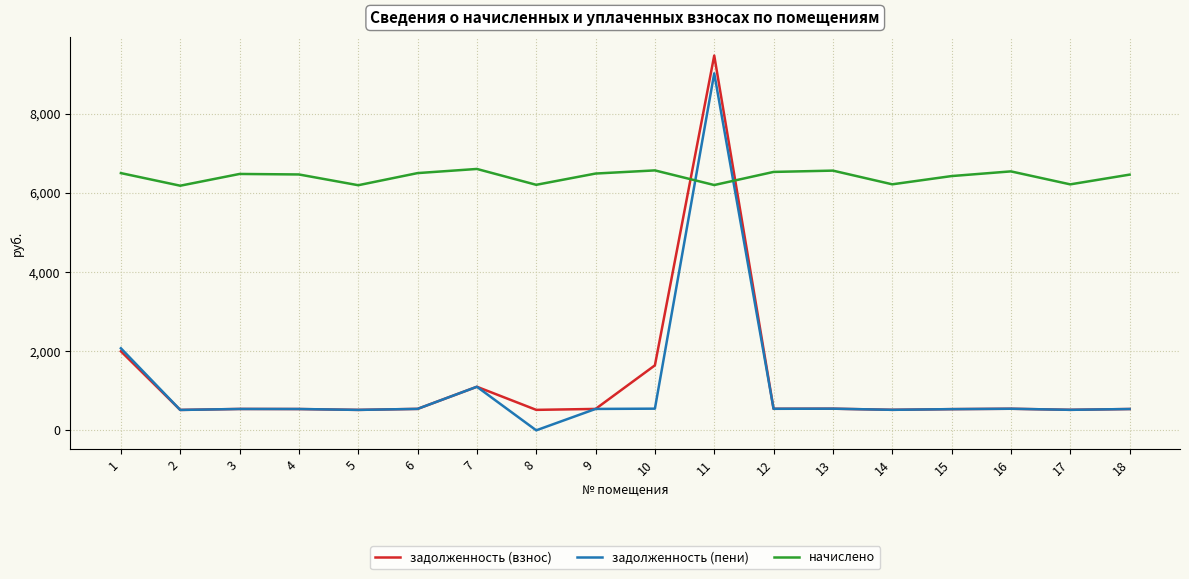

How many values in the задолженность (пени) series exceed 540?

10